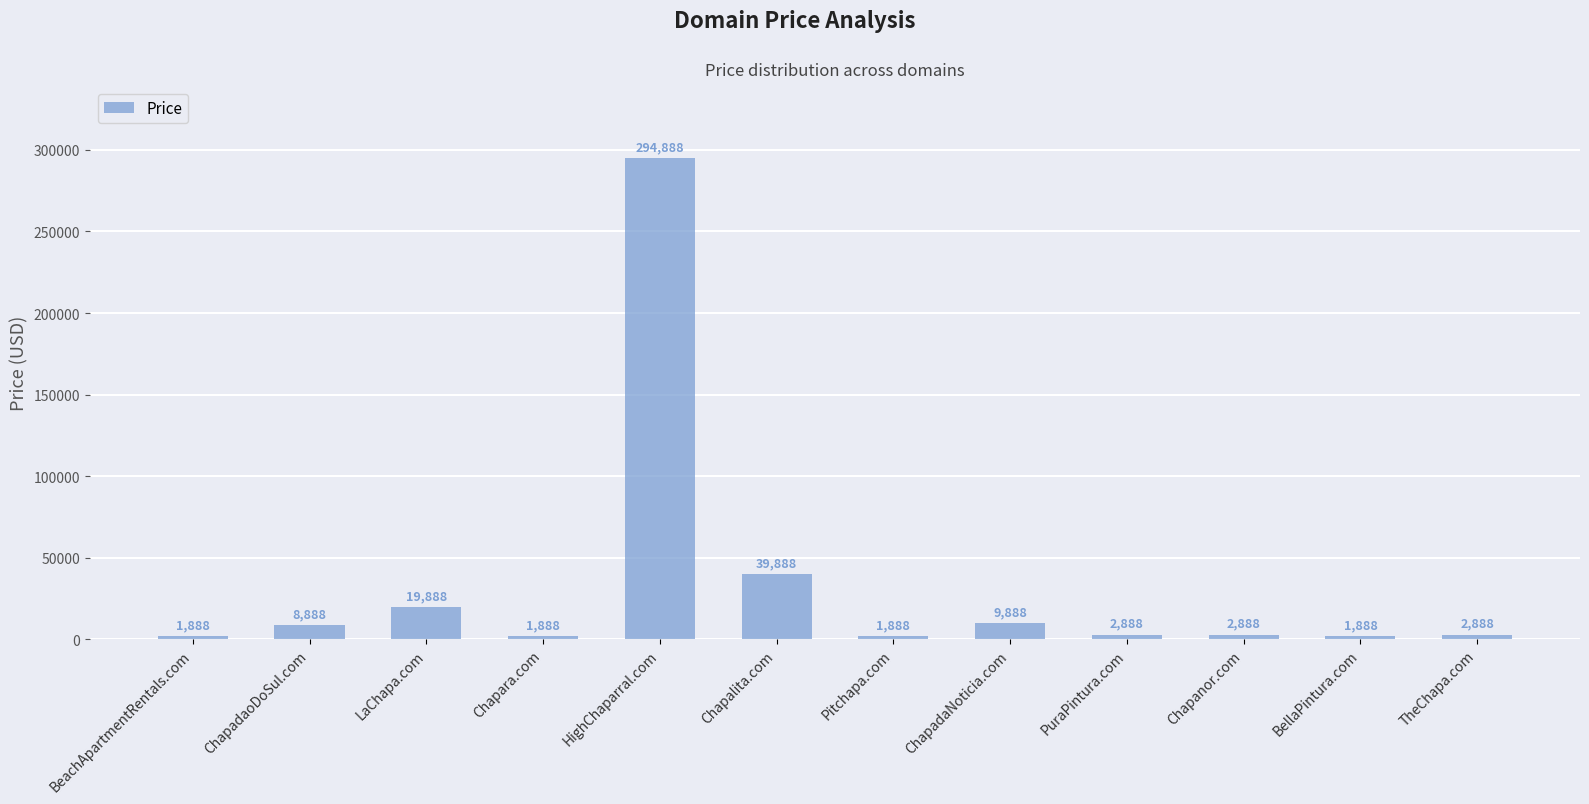

What value does the data have at ChapadaoDoSul.com?

8888